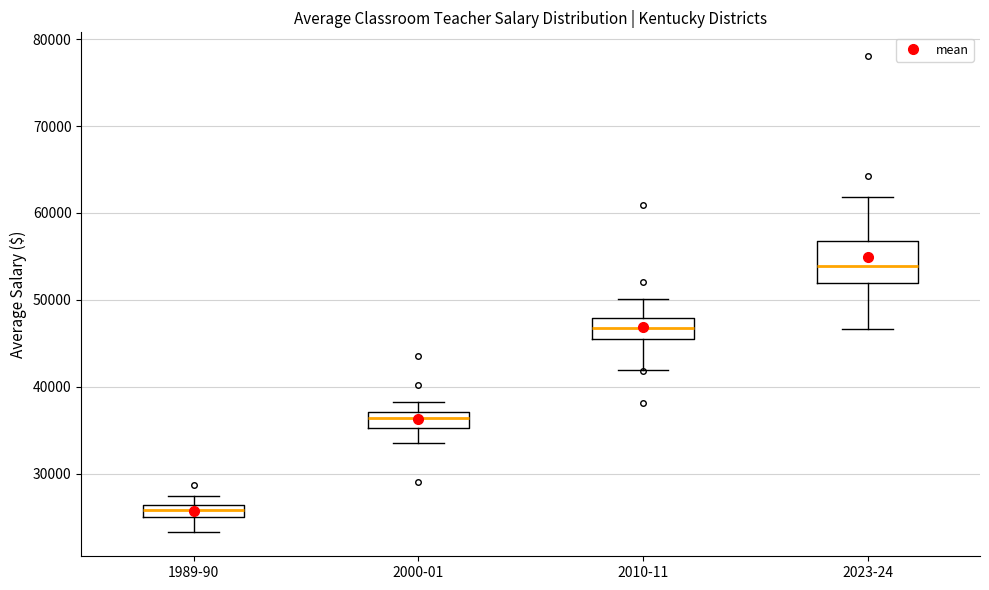

Which box has the highest median line?

2023-24